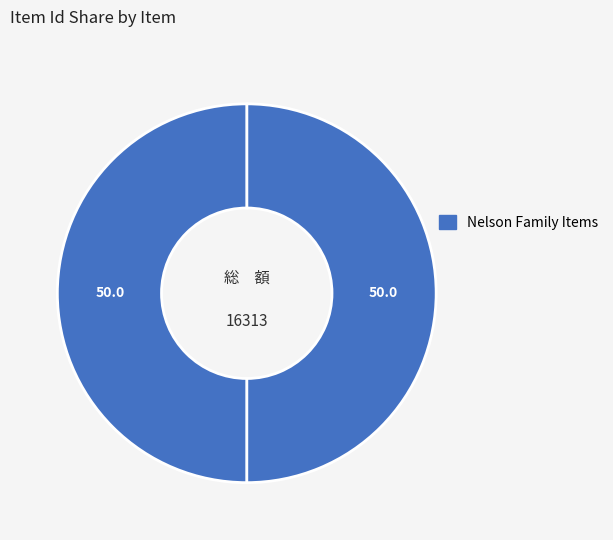

How many segments does this pie chart have?

2